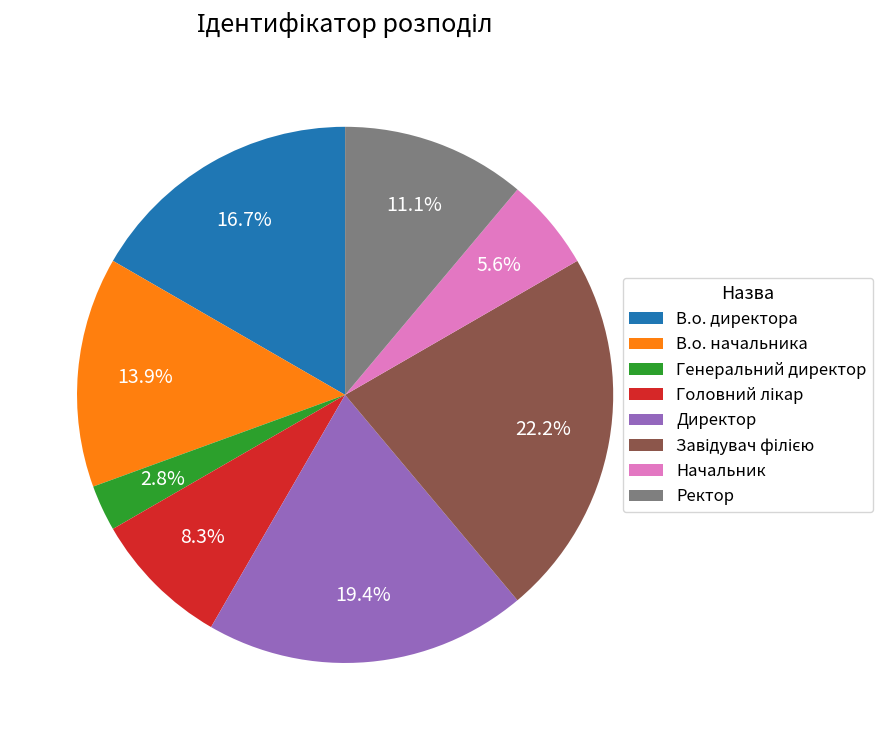

Is there a majority slice in this chart?

No